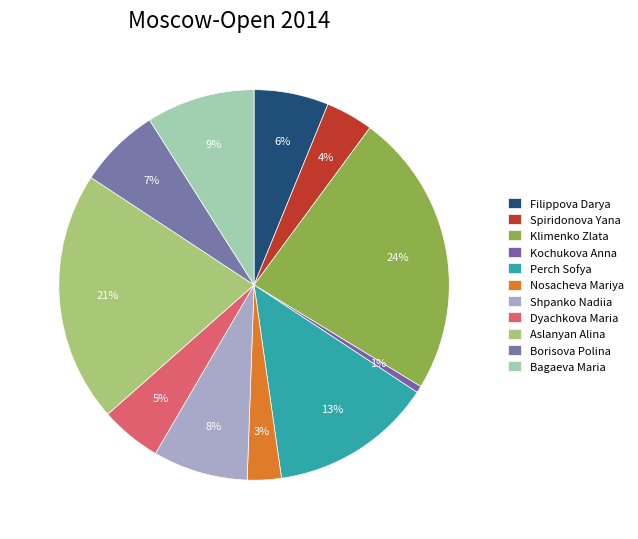

How many segments does this pie chart have?

11